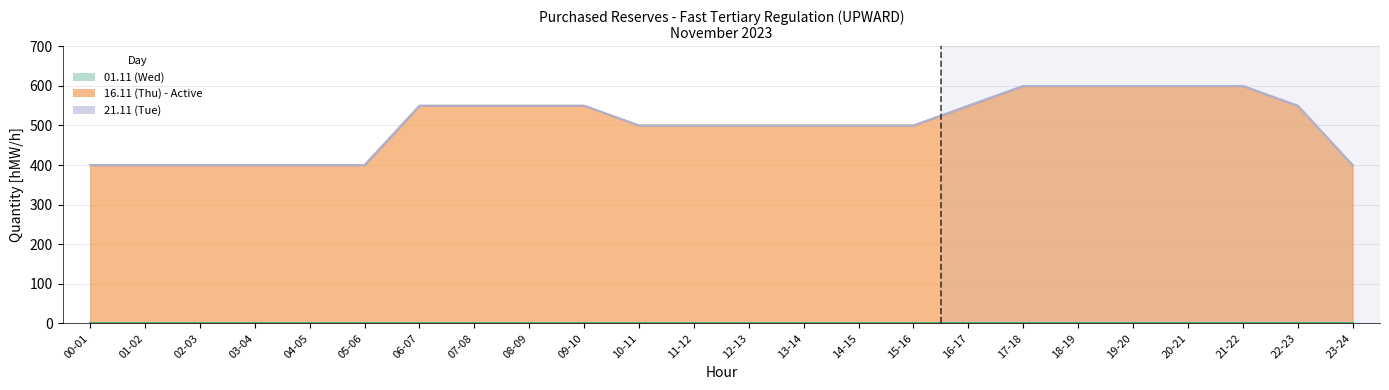

Which series has the widest spread of values?

16.11